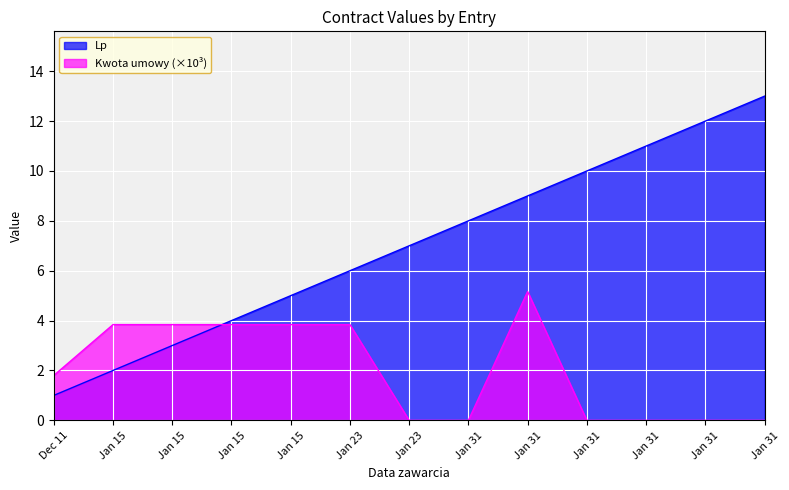

How many lines are shown in the chart?

2